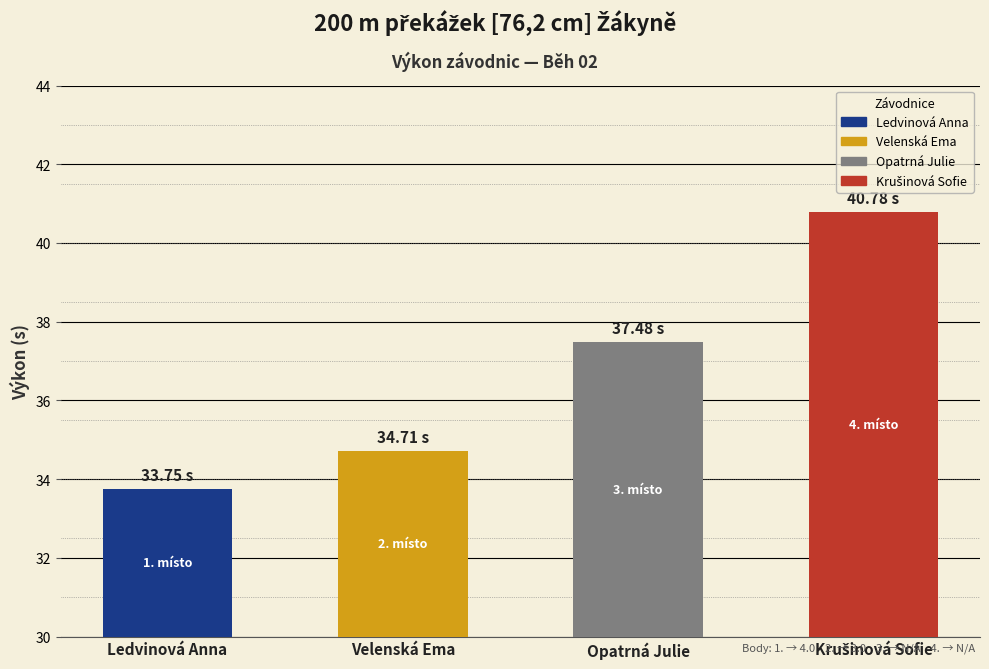

What is the label of the 2nd bar from the left?

Velenská Ema